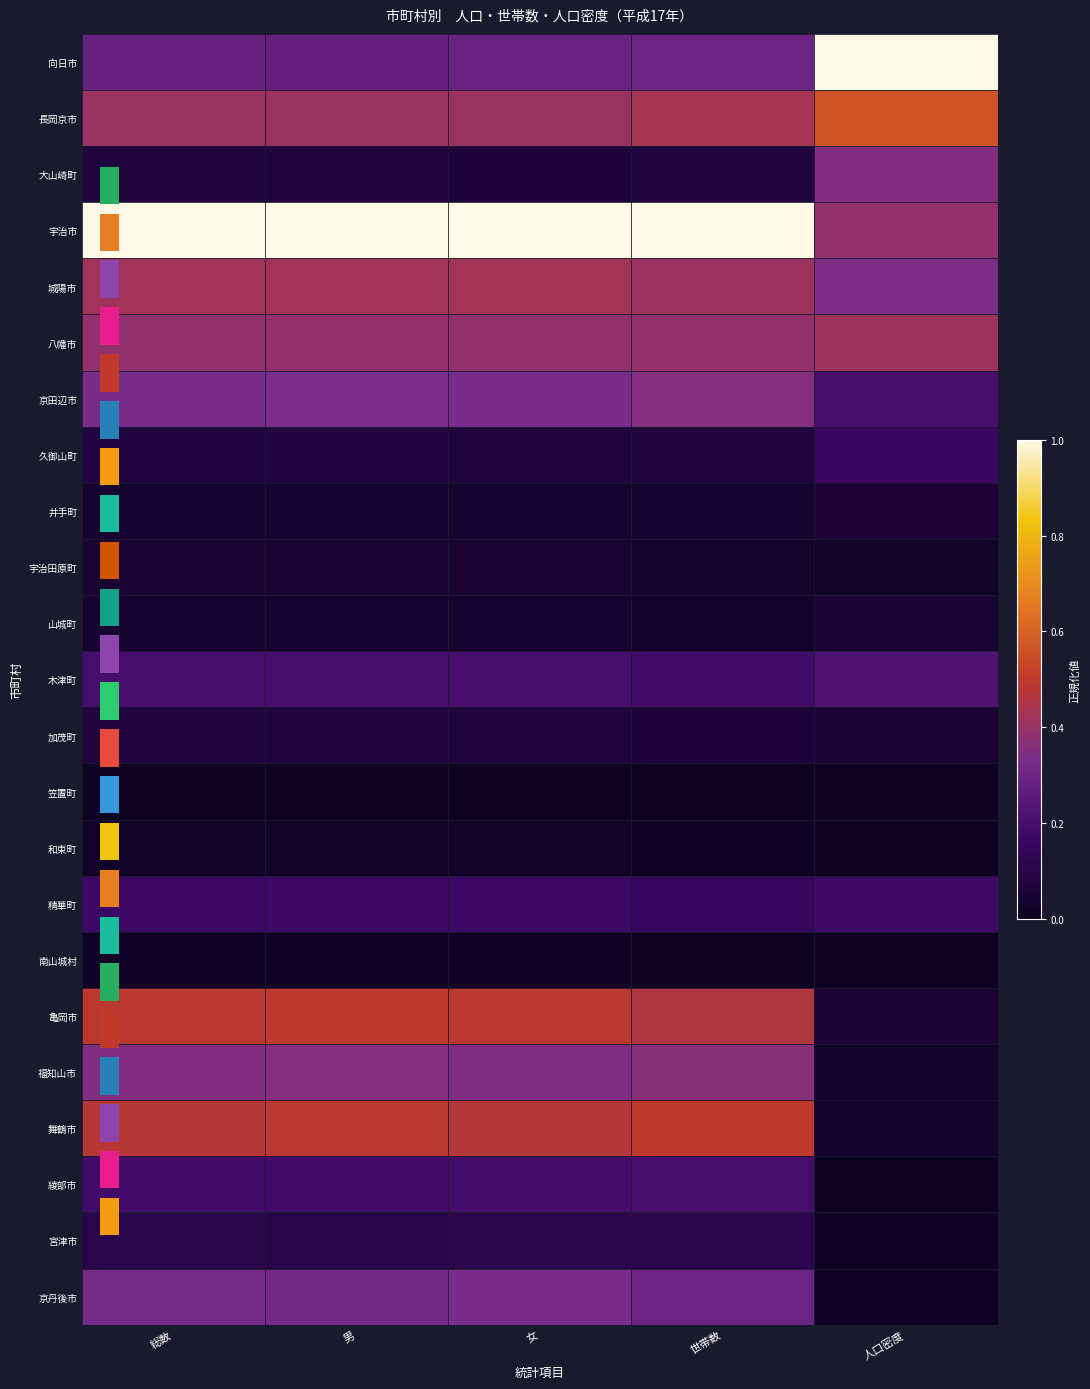

How many data points does each series have?

5